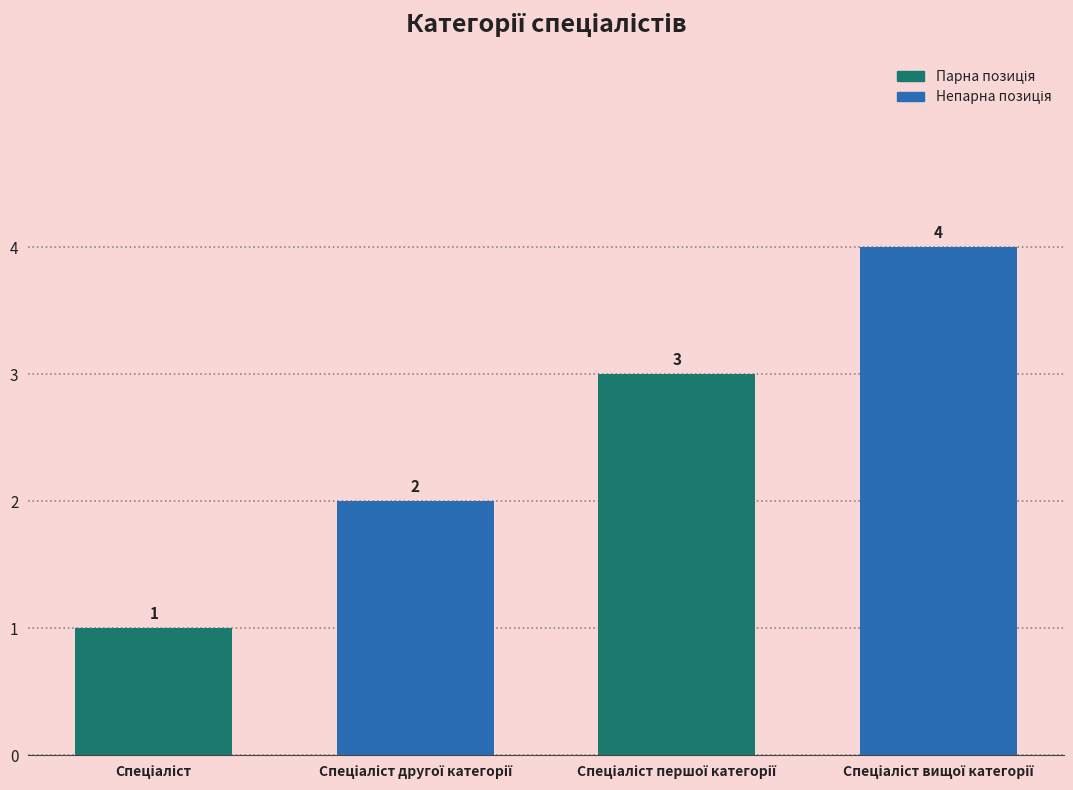

Count the values in the range 2 to 4.

3